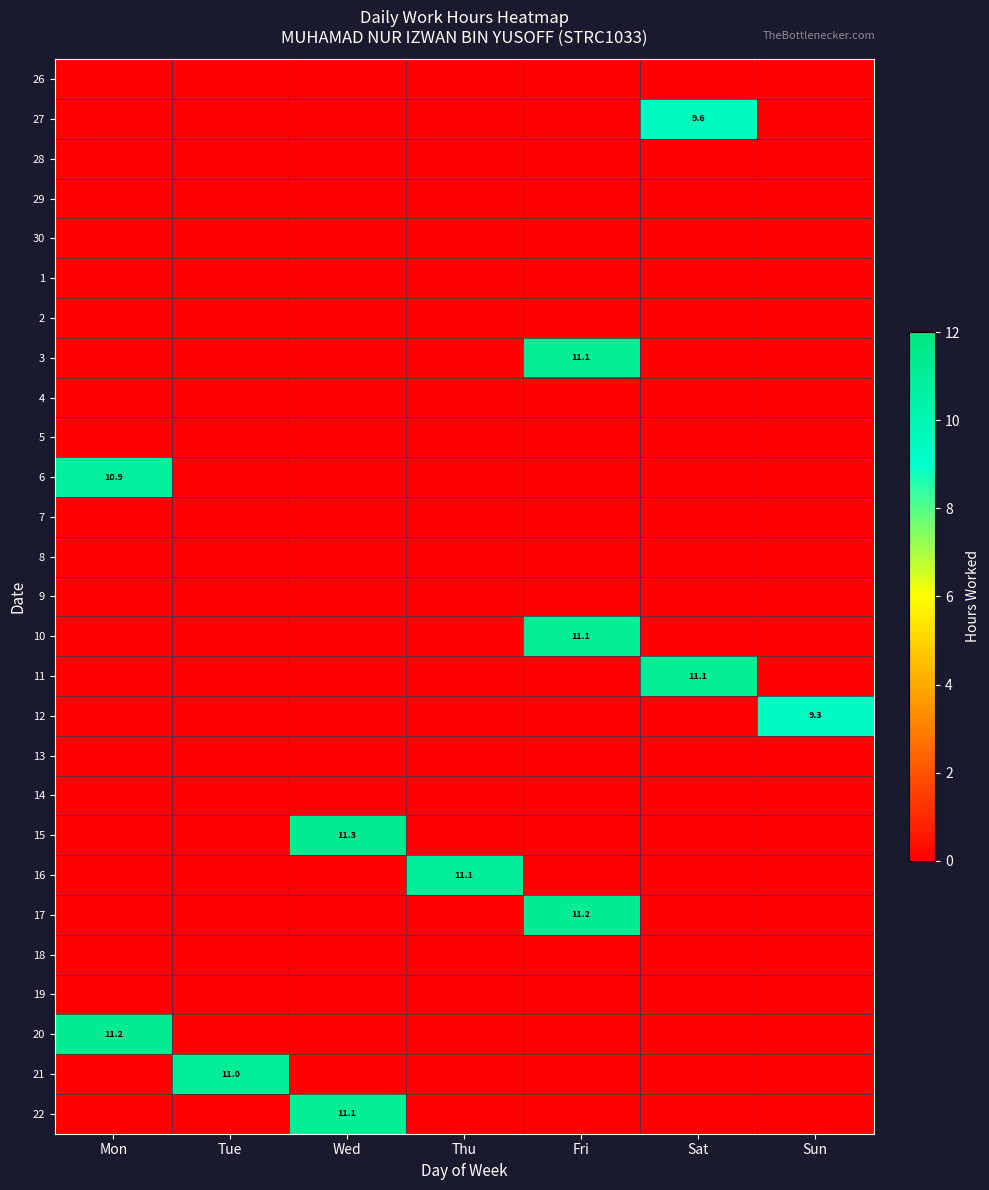

At how many categories does at least one series exceed 4?

7